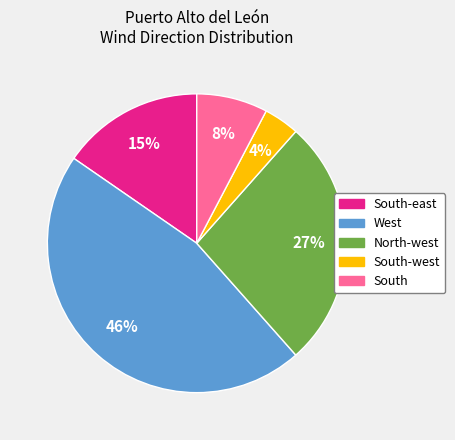

The North-west slice represents 20% of the pie. True or false?

False